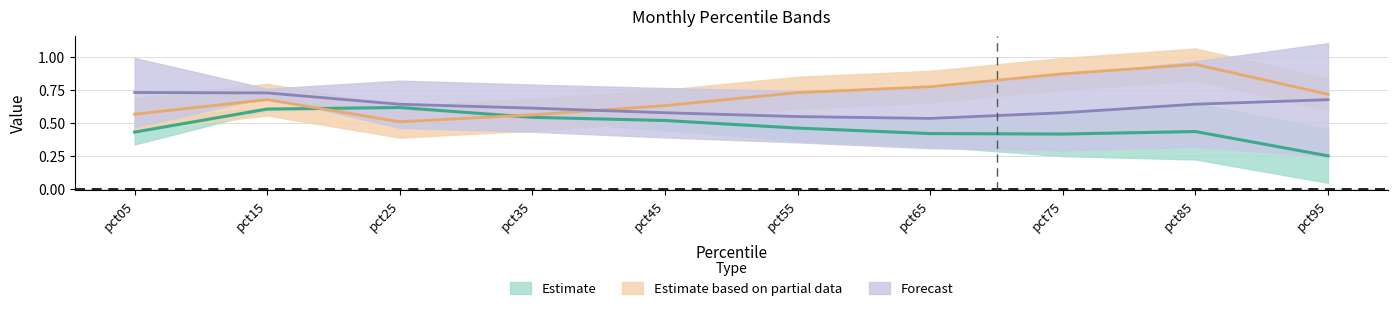

Count the Sep values in the range 0 to 1.

10